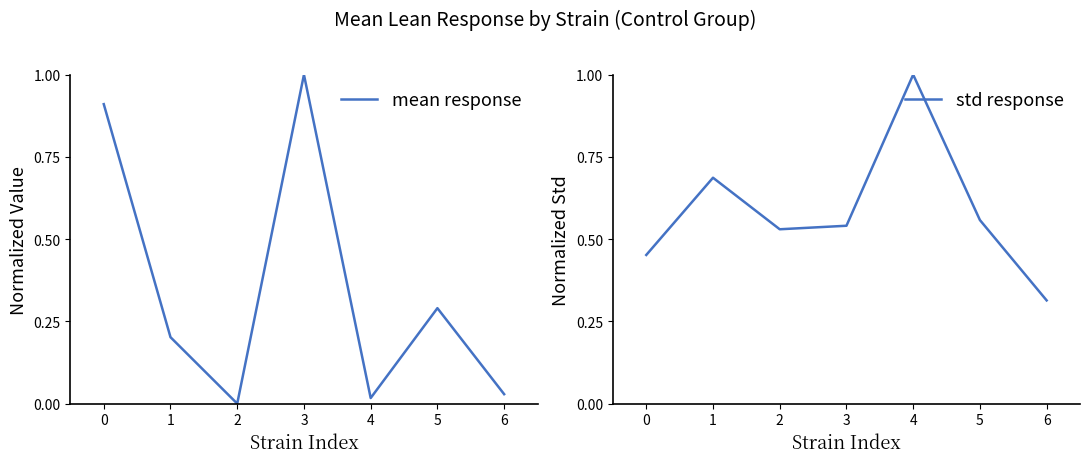

Is it true that std response equals 0.5 at 2?

True